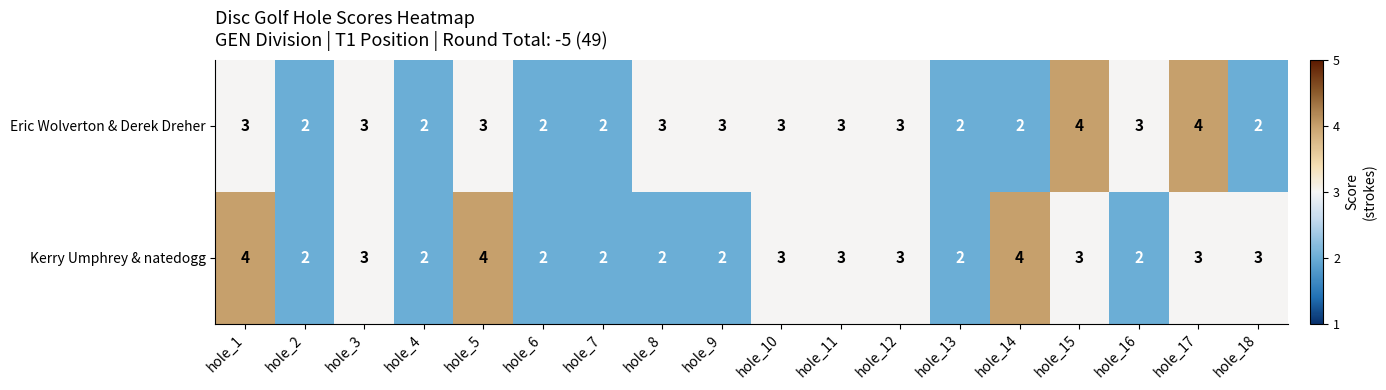

Rank the series at hole_15 from highest to lowest value.

Eric Wolverton & Derek Dreher, Kerry Umphrey & natedogg